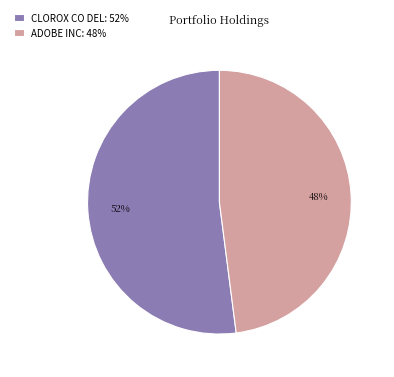

Which slice is the smallest?

ADOBE INC